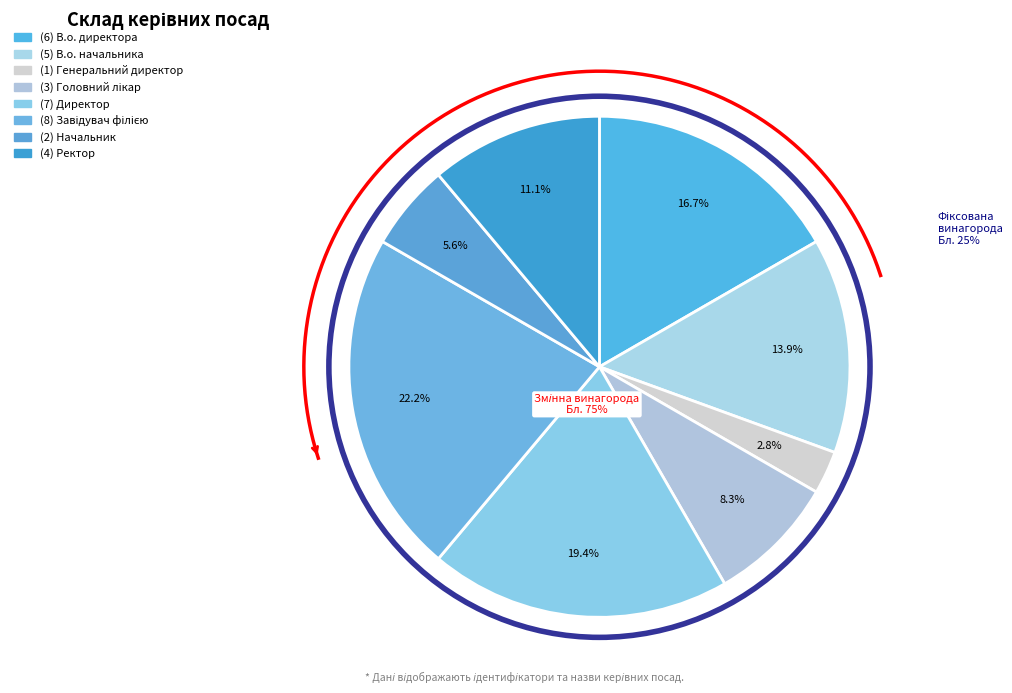

Approximately how many times larger is the value at В.о. начальника compared to Завідувач філією?

0.6